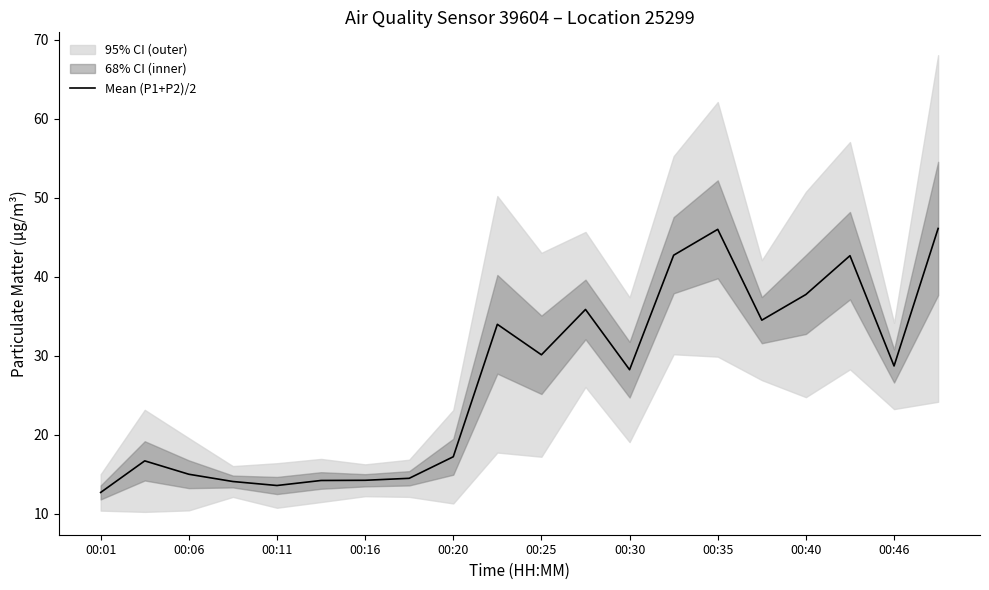

The Mean (P1+P2)/2 series shows 46.0 at 00:35. True or false?

True